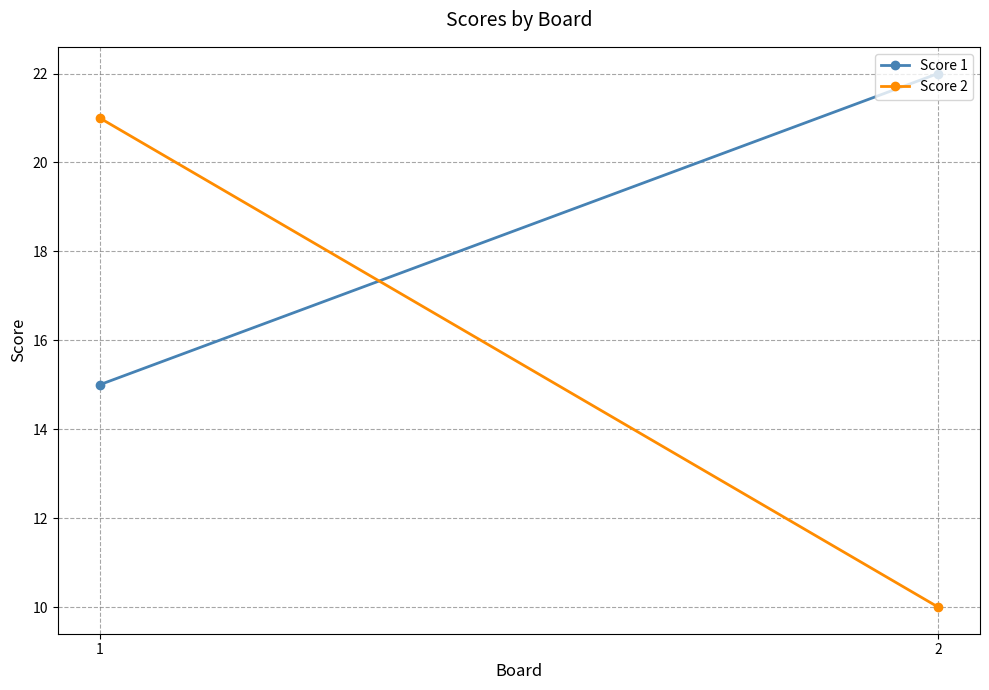

Which has a higher value, 1 or 2?

2